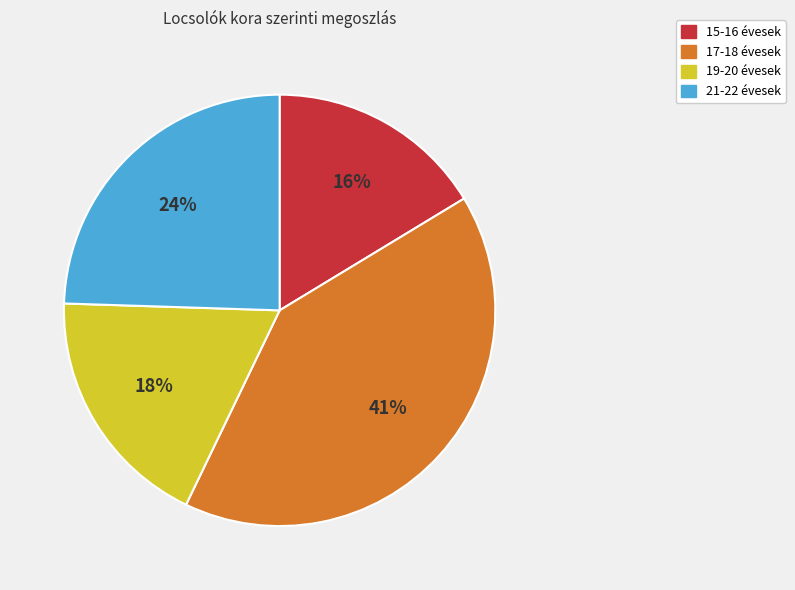

To the nearest percent, what is the average slice percentage?

25%